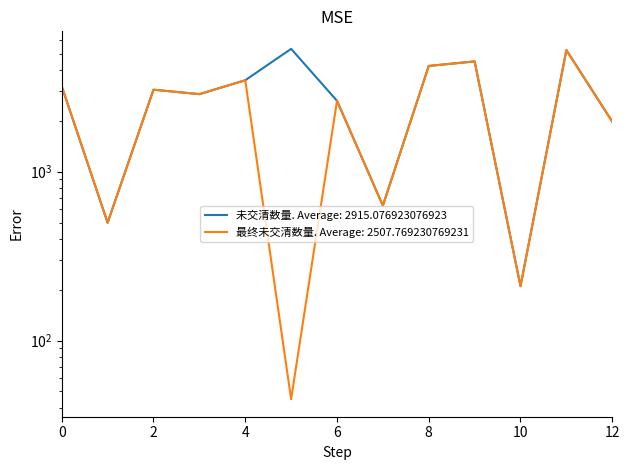

The 未交清数量 series shows 1980 at 12. True or false?

True